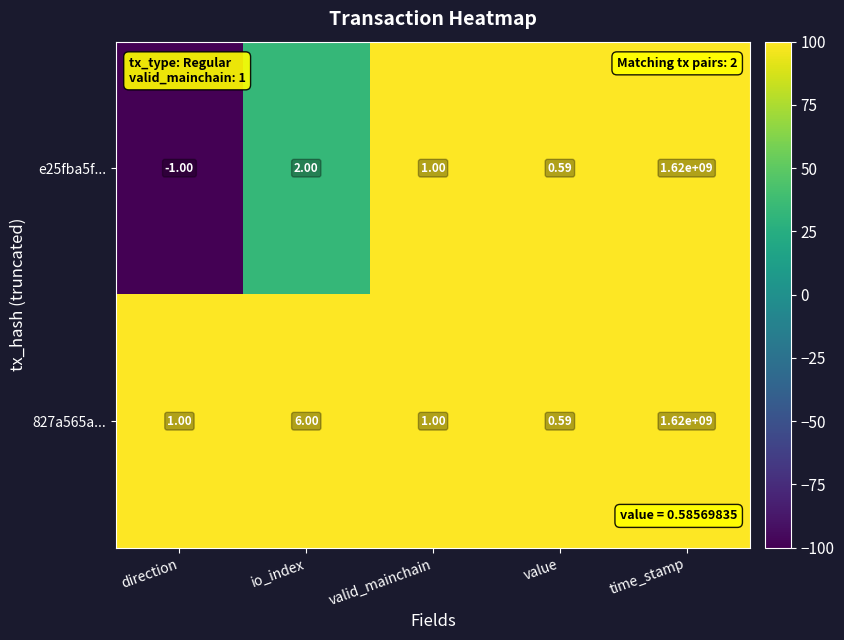

Which category has the highest value across all series?

time_stamp